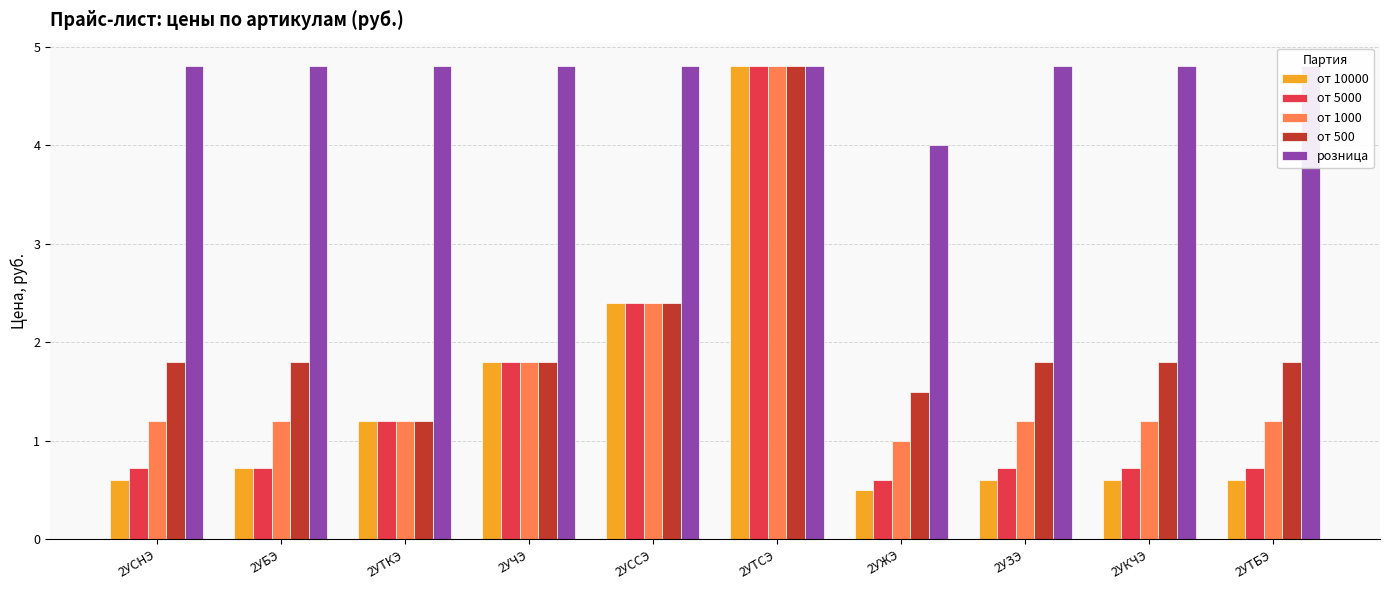

Count the number of data series in this chart.

5